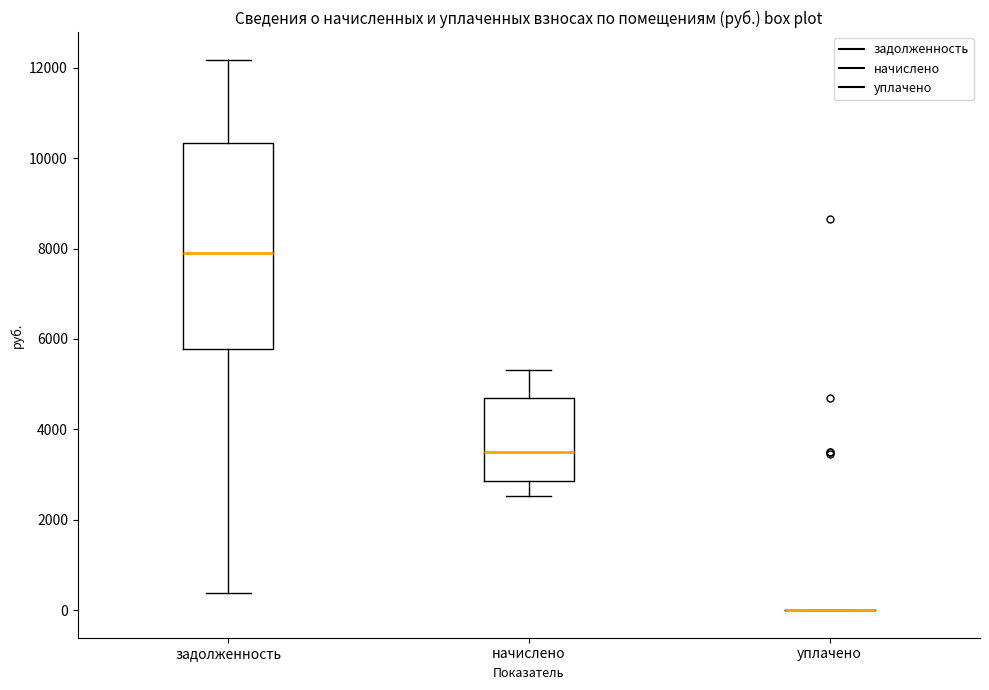

Reading left to right, read every box against the y-axis: the position of its median line, the range the box covers, and the ends of its whiskers. The values are not printed on the chart, so give them approximately, as read against the axis.

задолженность: median 7800, box 5800 to 10400, whiskers 400 to 12200
начислено: median 3400, box 2800 to 4600, whiskers 2600 to 5400
уплачено: box collapsed to a line at 0, whiskers 0 to 0